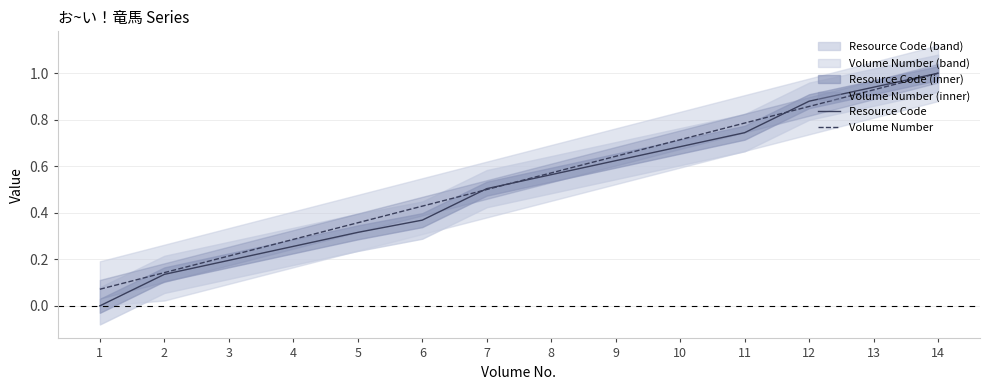

How many intersections are there between Resource Code and Volume Number?

3